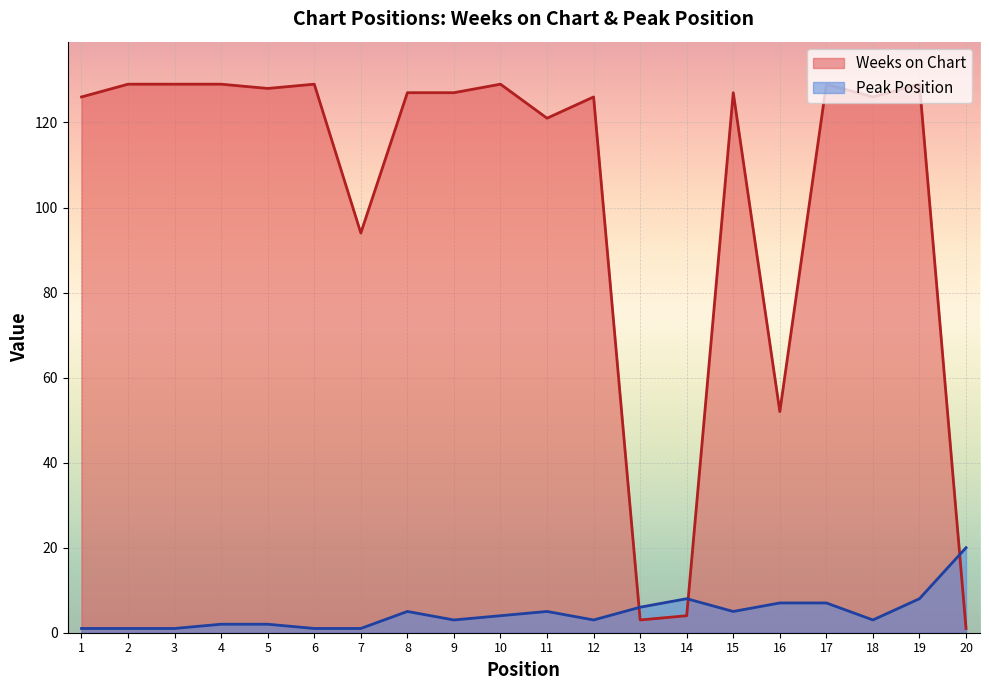

List the labels in order of Peak Position value, smallest first.

1, 2, 3, 6, 7, 4, 5, 9, 12, 18, 10, 8, 11, 15, 13, 16, 17, 14, 19, 20